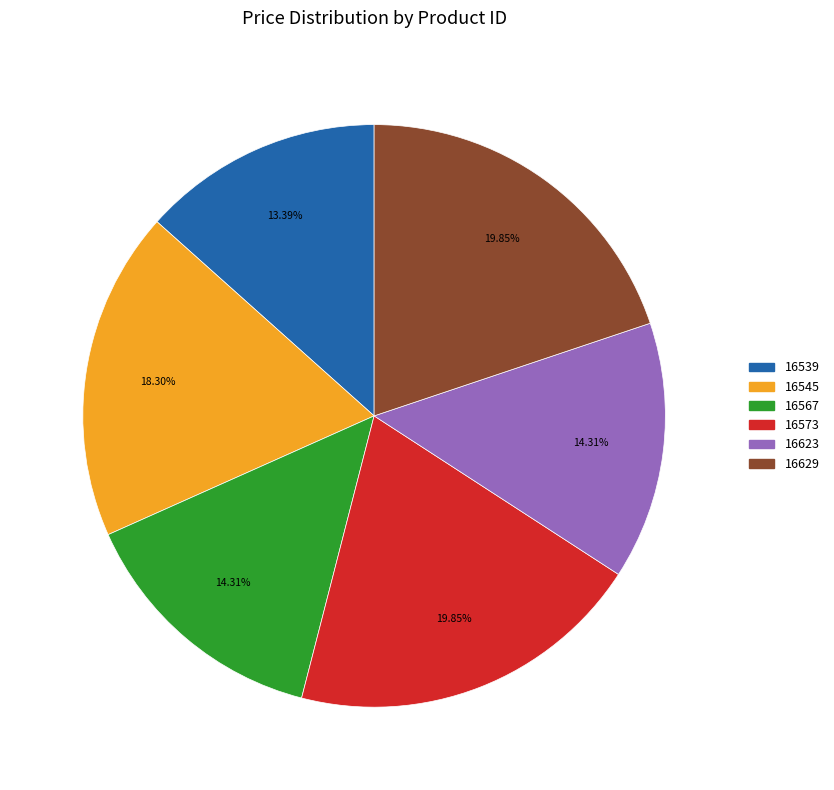

What percentage is the 16623 slice, to the nearest percent?

14%